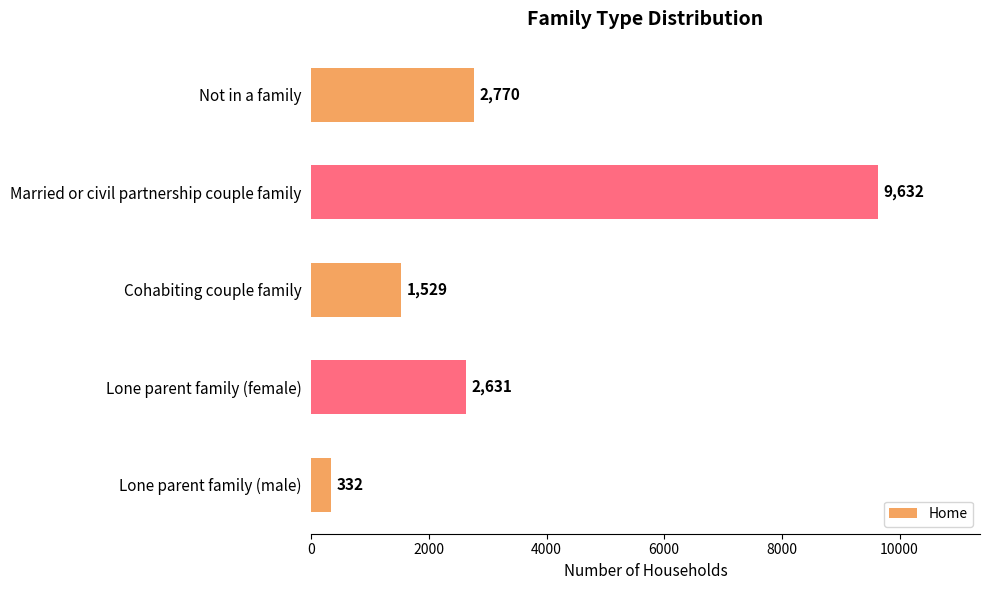

What is the label of the 3rd bar from the bottom?

Cohabiting couple family